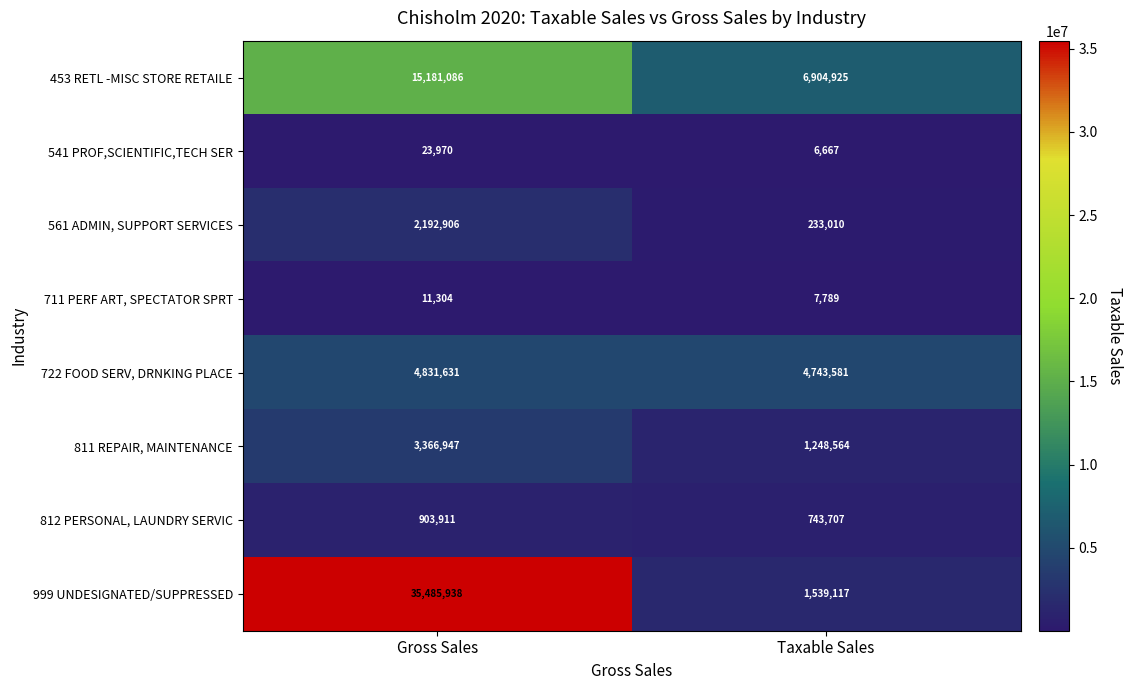

Which series has the largest total across all categories?

999 UNDESIGNATED/SUPPRESSED